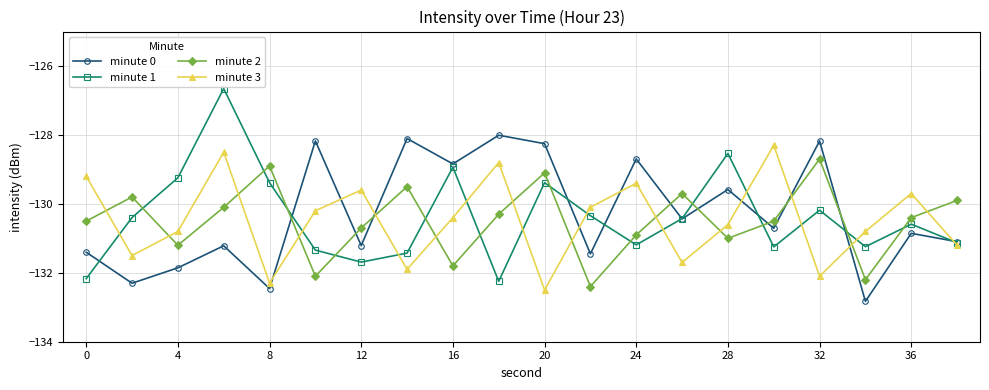

What is the difference between the maximum and second lowest values in the minute 3 series?

4.0